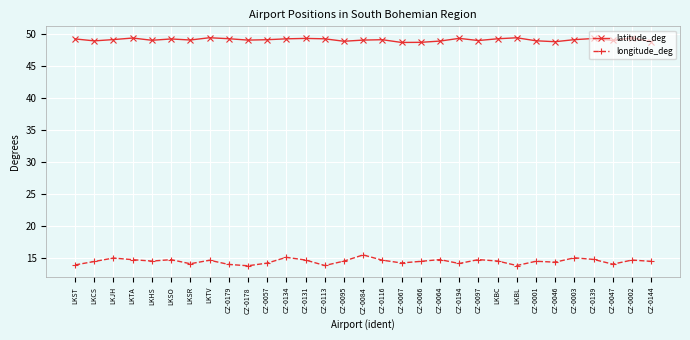

Which series has the largest total across all categories?

latitude_deg